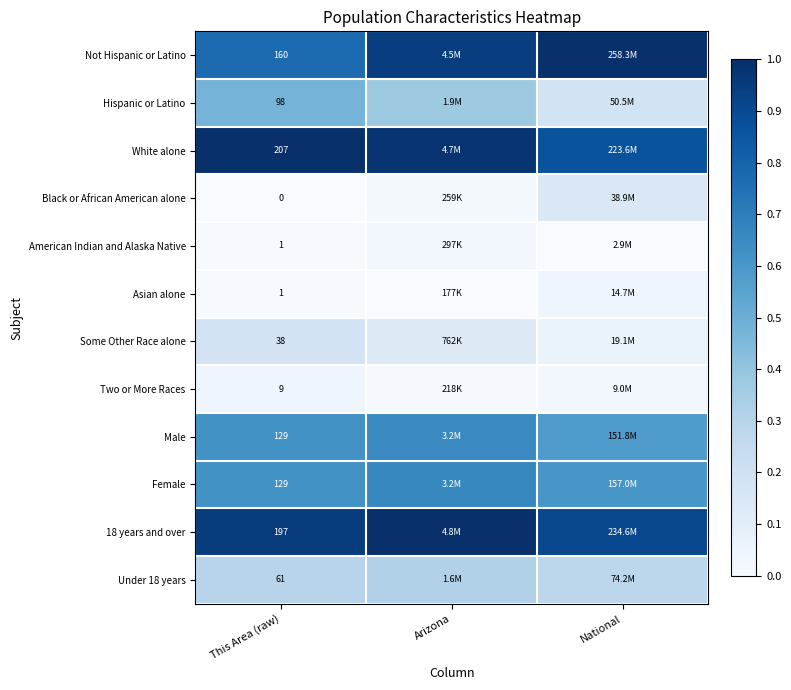

The value of White alone at This Area (raw) is 1.0. True or false?

True